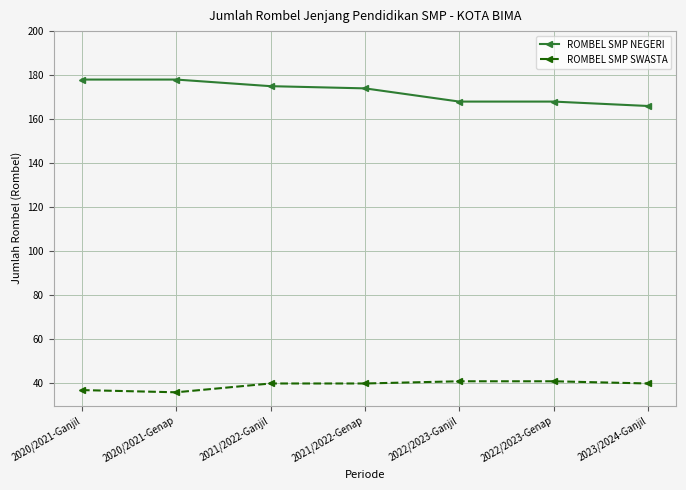

What is the spread (max minus min) of values at 2020/2021-Ganjil?

141